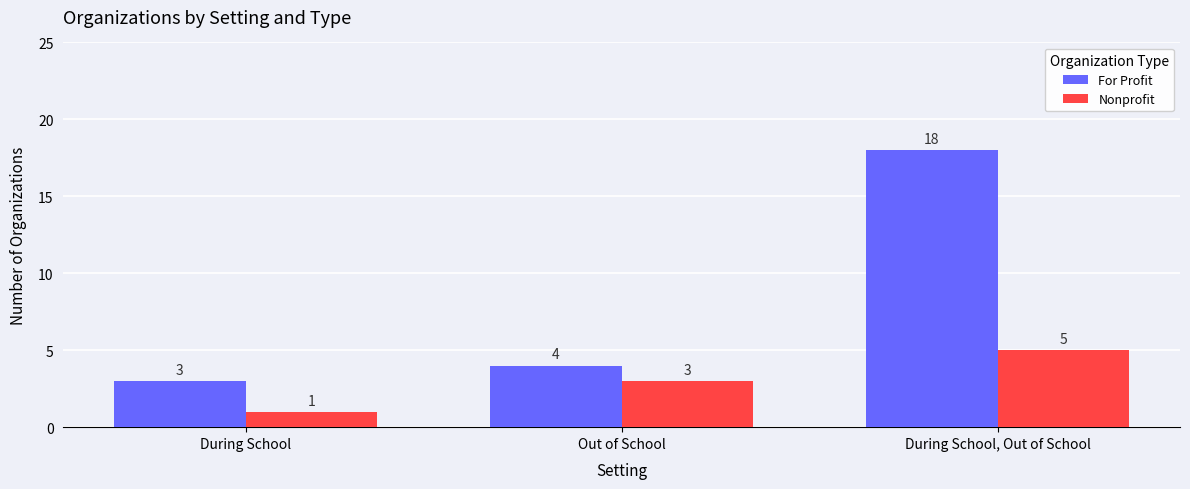

Rank the series by their average value, from highest to lowest.

For Profit, Nonprofit